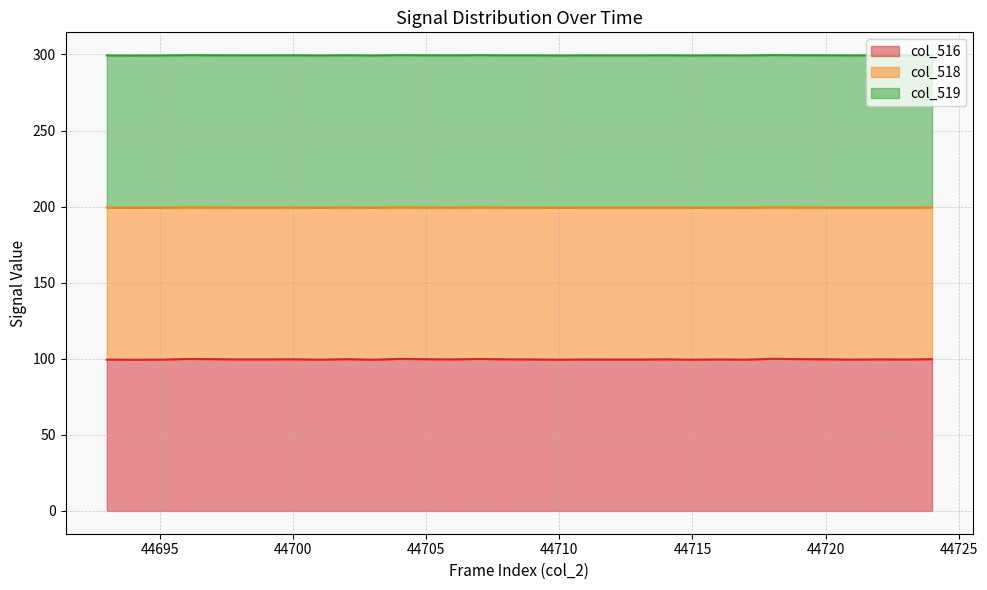

What is the difference between the col_518 values at 44703 and 44696?

0.2